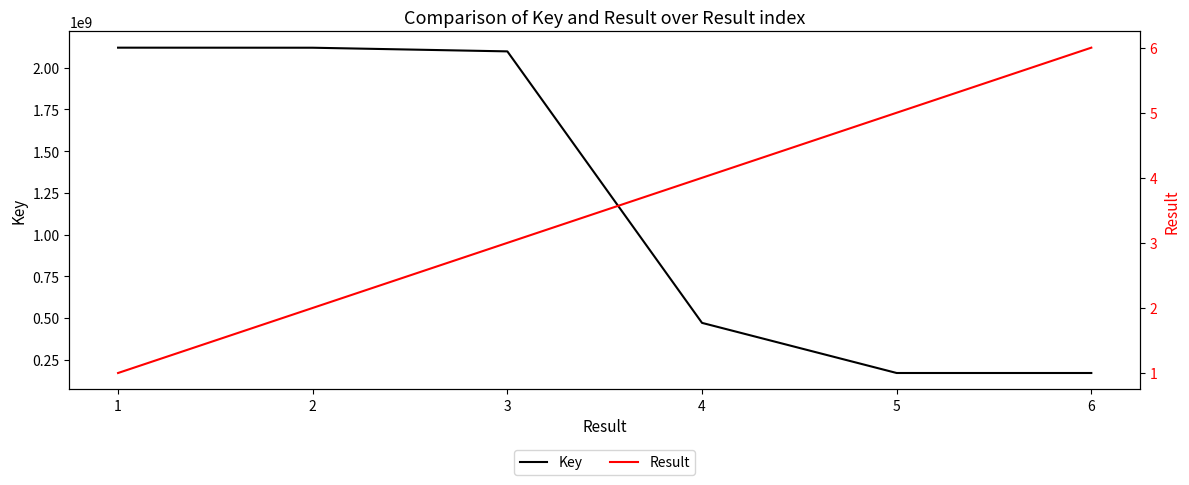

What is the average value of the Key series?

1191744318